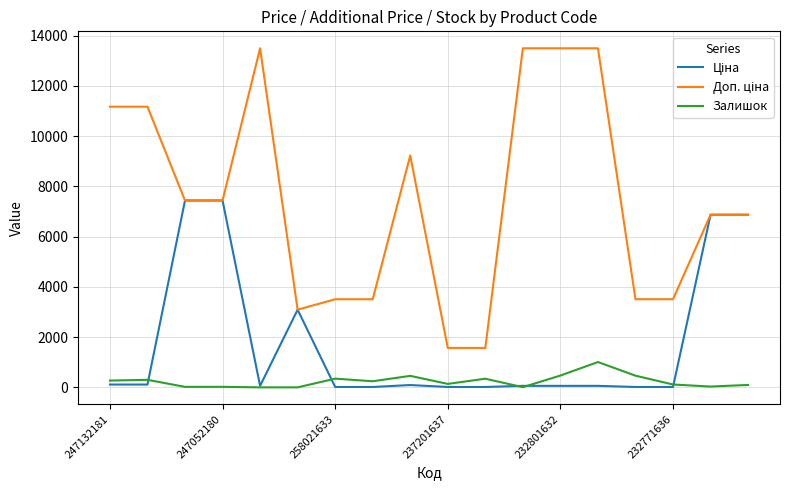

What is the highest value of the Залишок series?

1008.0